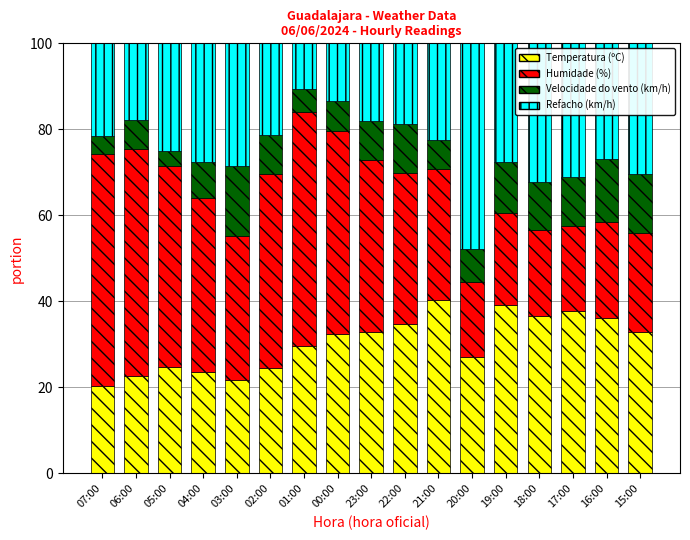

What is the lowest value of the Temperatura (ºC) series?

20.4